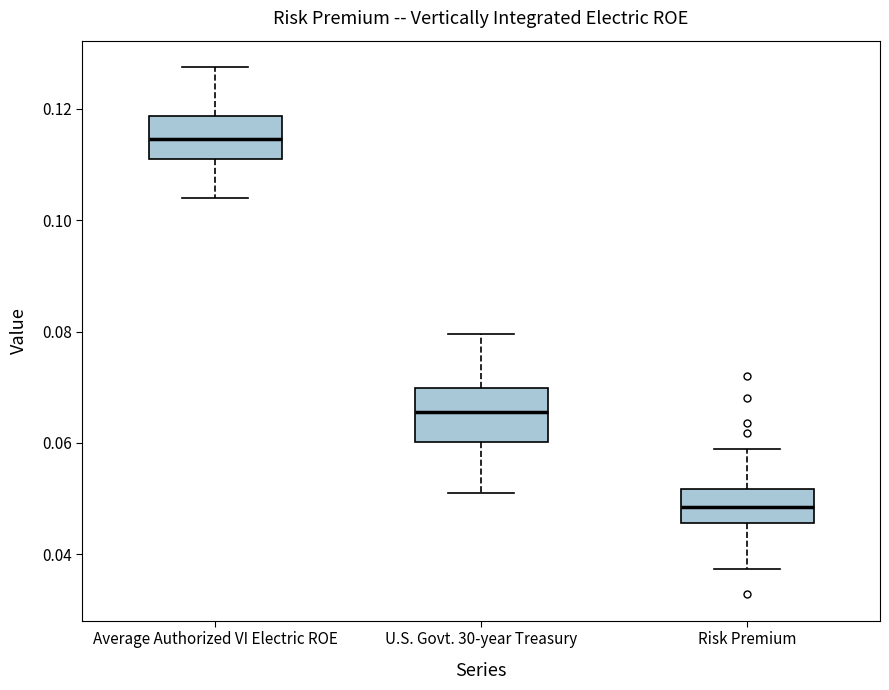

Where is the lower edge of the box for Average Authorized VI Electric ROE on the y-axis? The values are not printed on the chart, so give them approximately, as read against the axis.

0.110